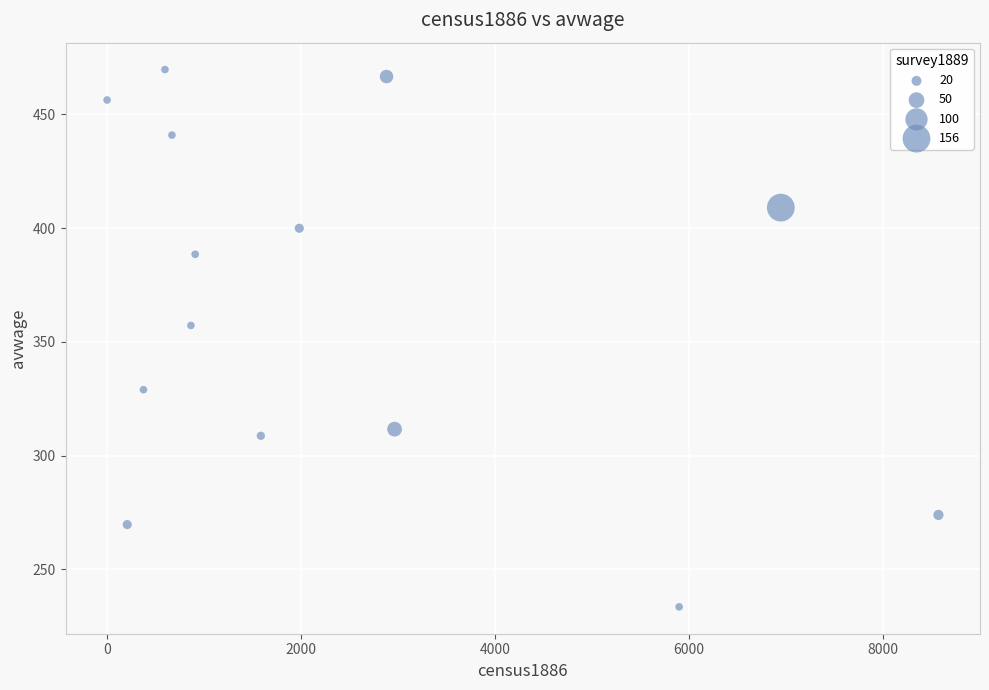

What is the range of Y values (max minus min)?

236.0